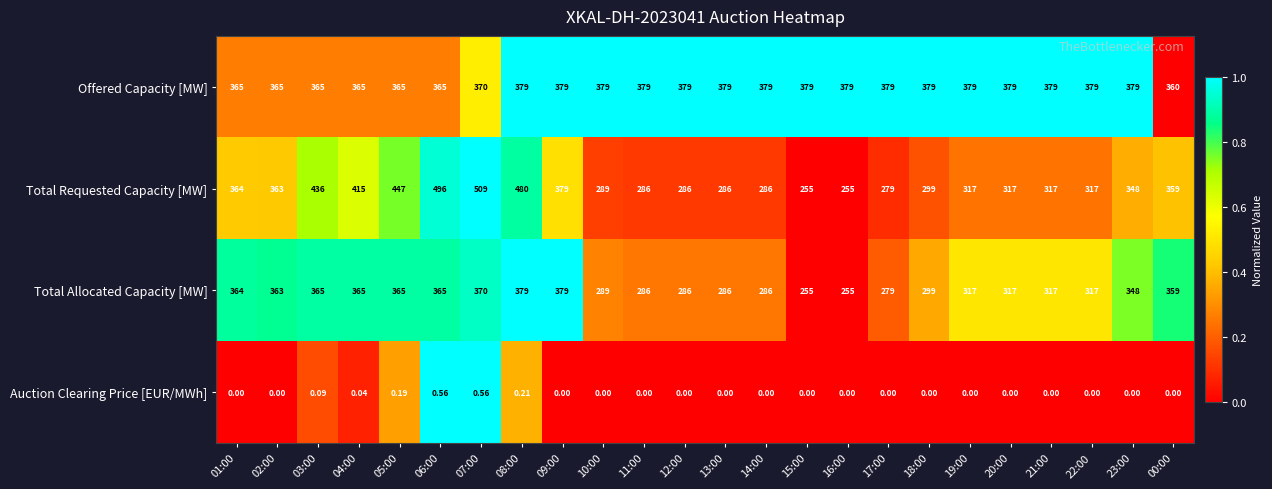

Which series has the largest range (max minus min)?

Total Requested Capacity [MW]